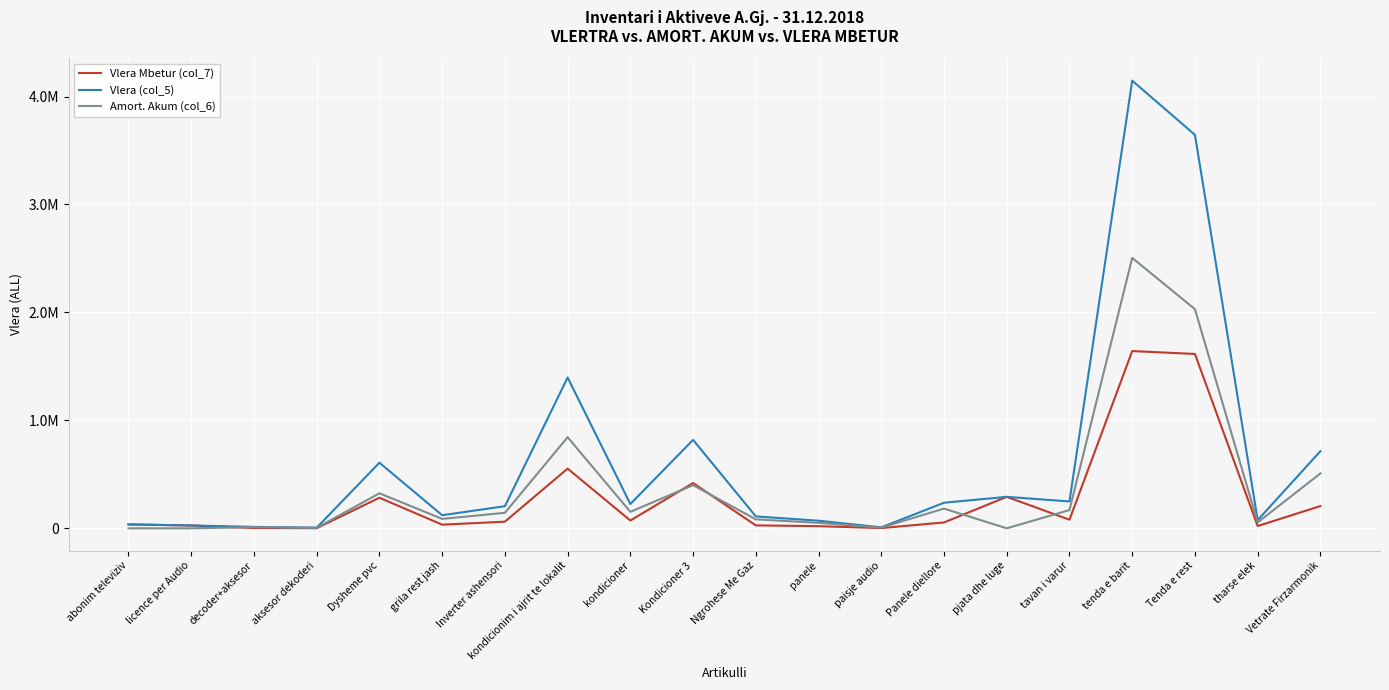

Is this an area chart (filled region under the line)?

No